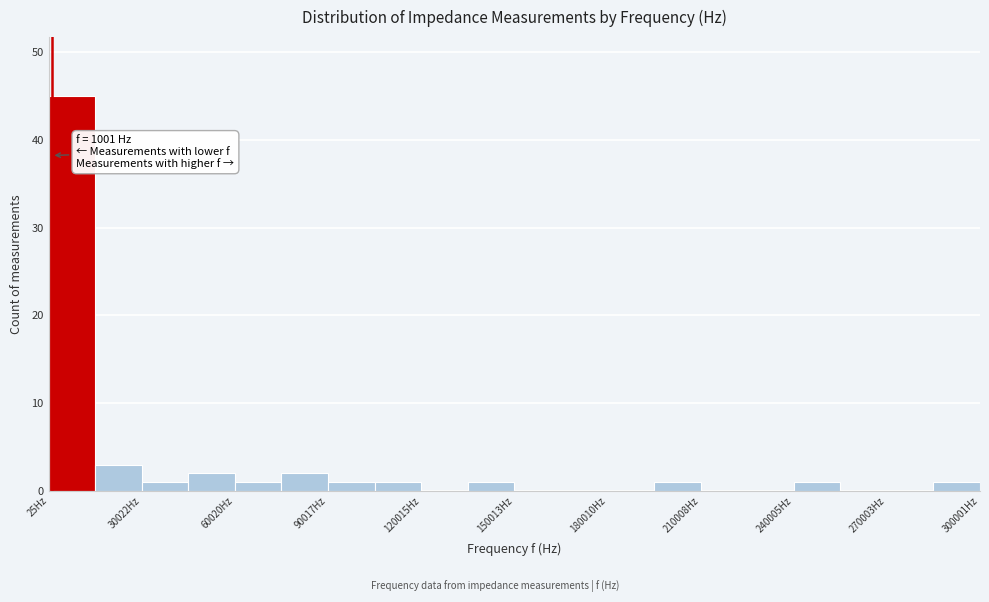

Around what value on the x-axis is the tallest bar? Give the approximate position of its centre, as read against the axis.

10000